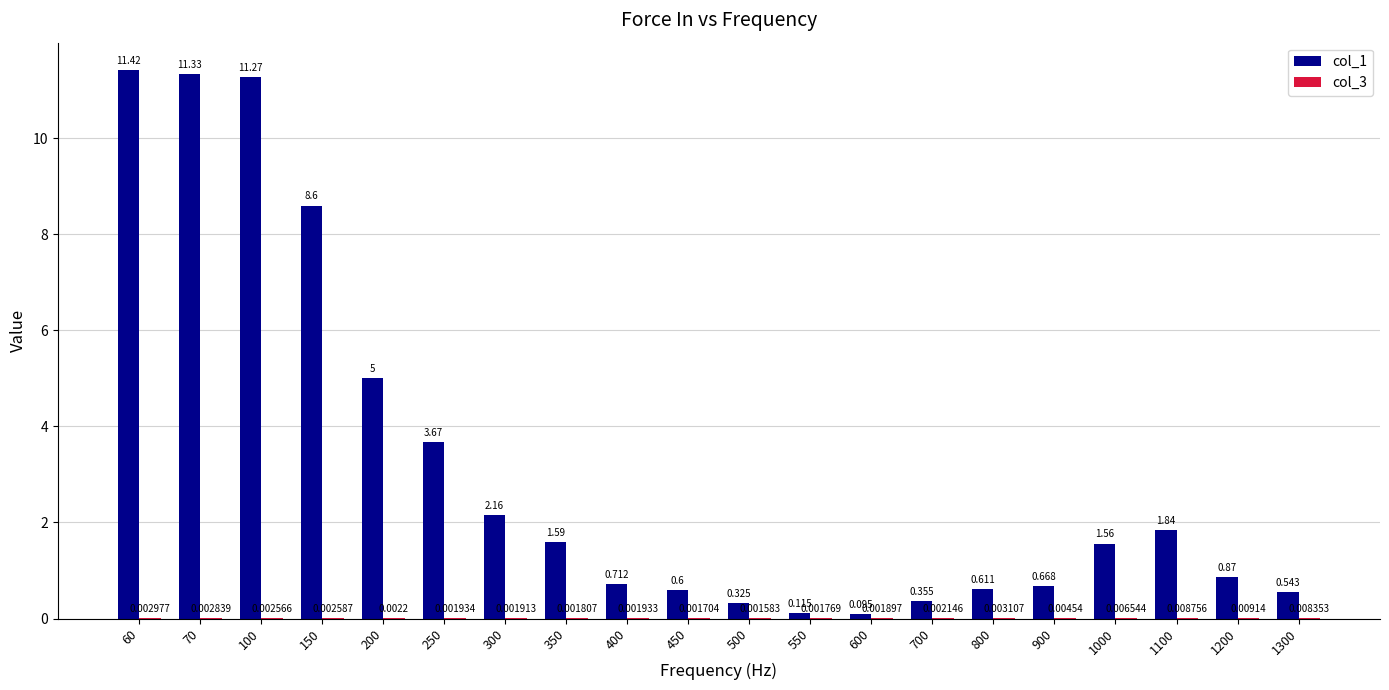

What is the value of the col_1 bar at the 16th from the left?

0.7